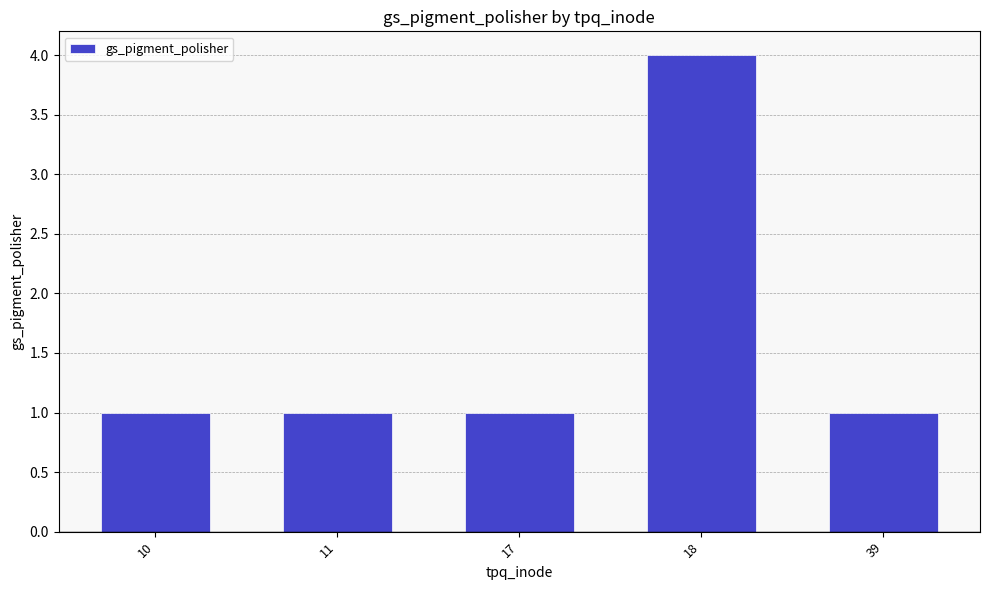

How many values are between 1 and 2?

4